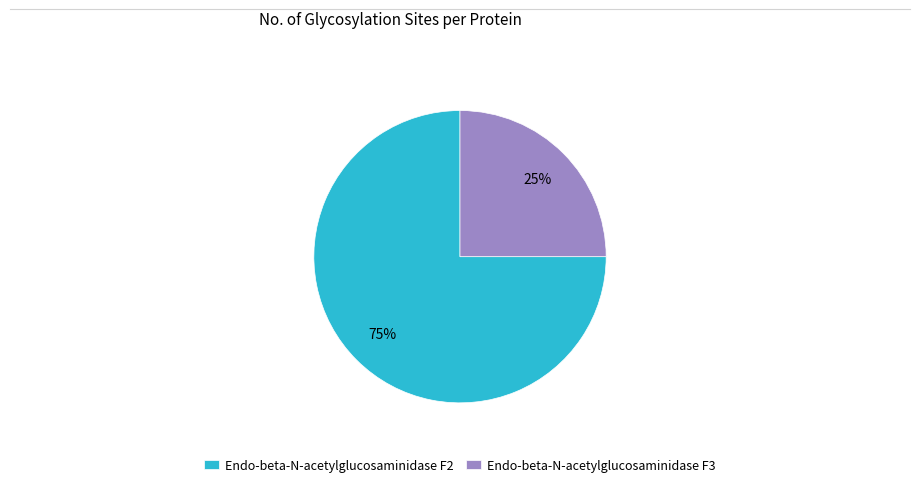

Does Endo-beta-N-acetylglucosaminidase F2 account for over 50% of the chart?

Yes